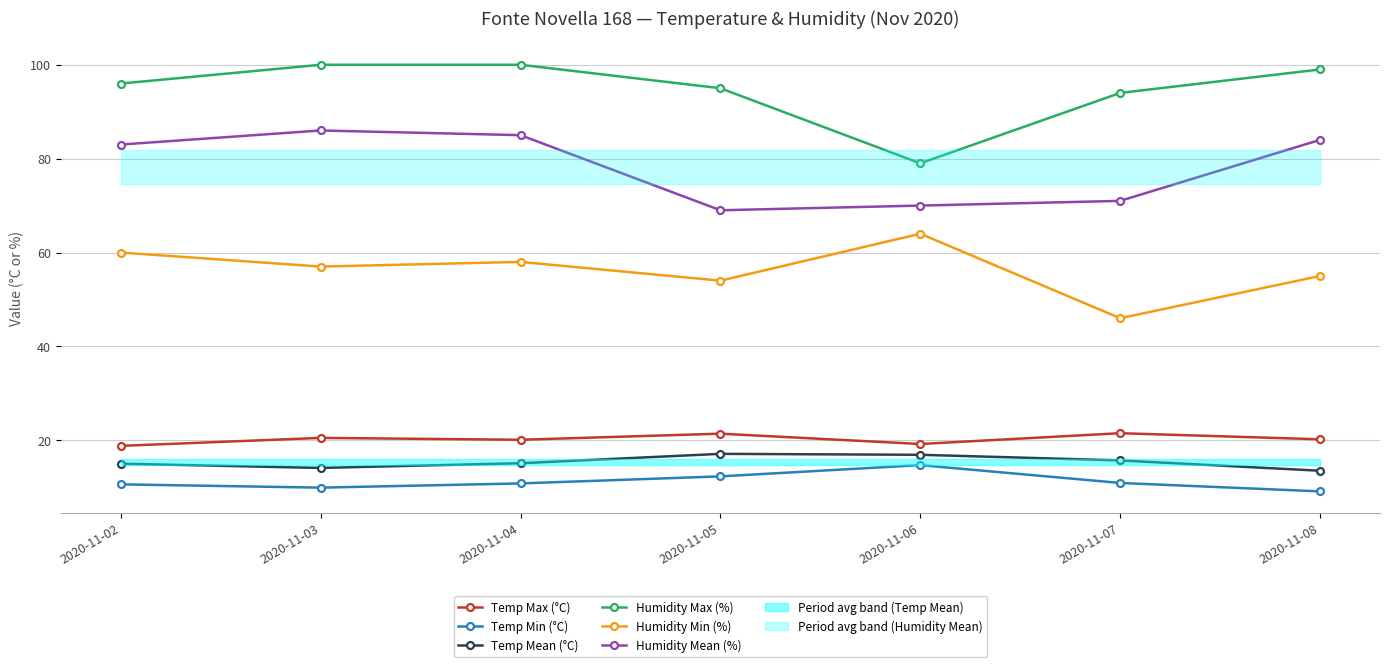

Reading left to right, transcribe all the data shown in this chart.

Temp Max (°C): 18.8	20.5	20.1	21.4	19.2	21.5	20.2
Temp Min (°C): 10.6	9.9	10.8	12.3	14.7	10.9	9.1
Temp Mean (°C): 15.0	14.1	15.1	17.1	16.9	15.7	13.5
Humidity Max (%): 96.0	100.0	100.0	95.0	79.0	94.0	99.0
Humidity Min (%): 60.0	57.0	58.0	54.0	64.0	46.0	55.0
Humidity Mean (%): 83.0	86.0	85.0	69.0	70.0	71.0	84.0